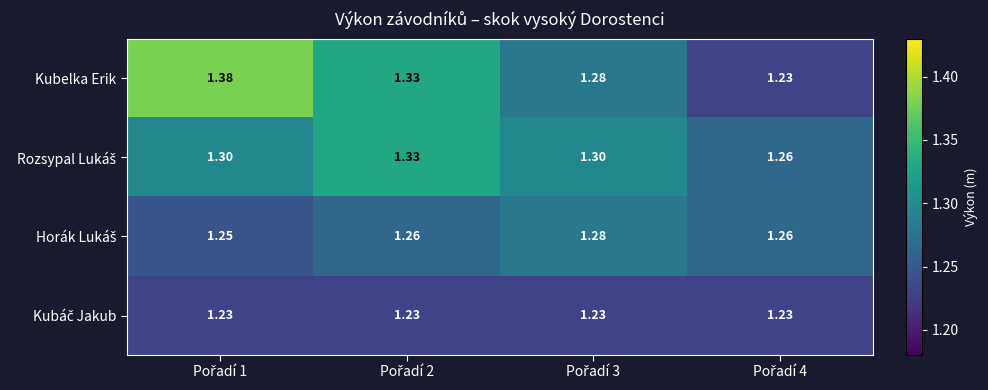

Which series has the largest total across all categories?

Kubelka Erik